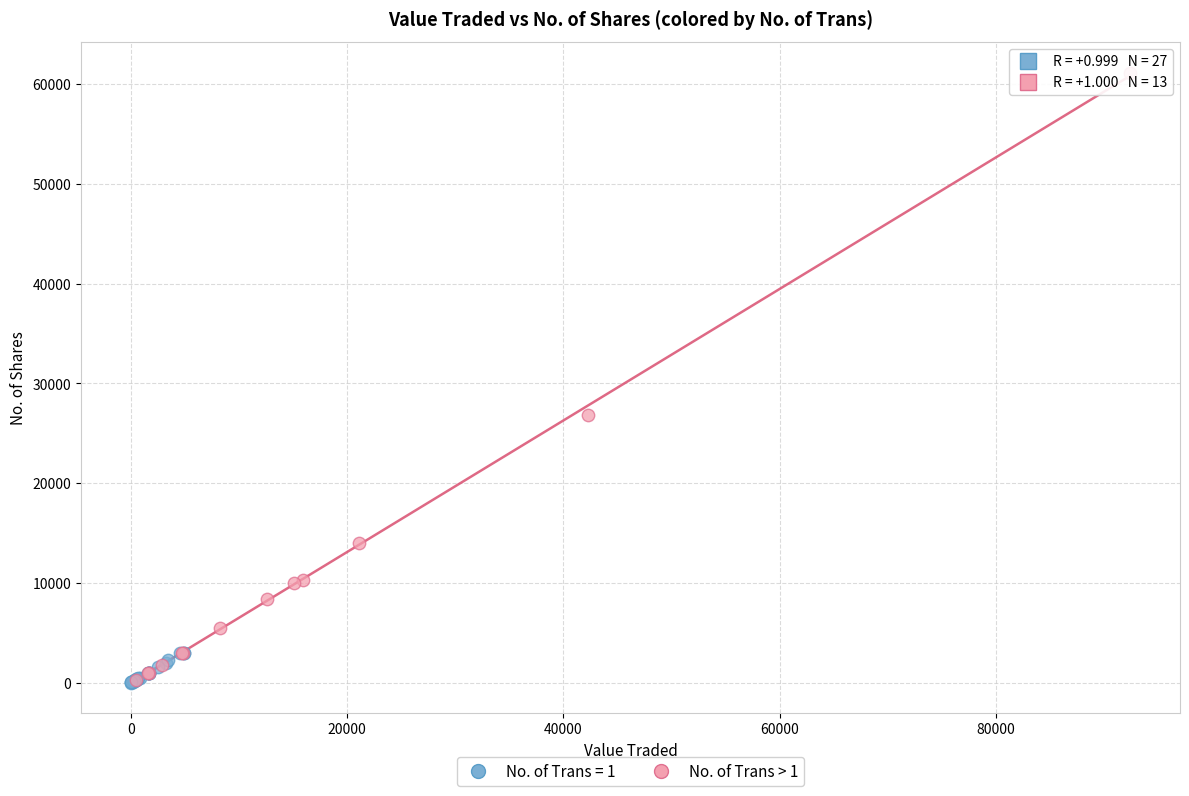

Which series has the largest Y range (max minus min)?

No. of Trans > 1